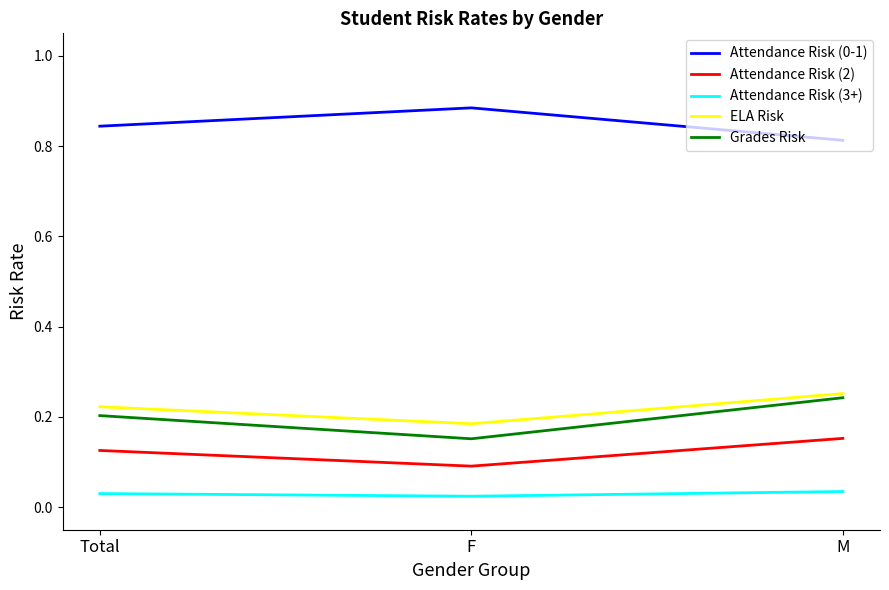

Count the Grades Risk values in the range 0 to 1.

3